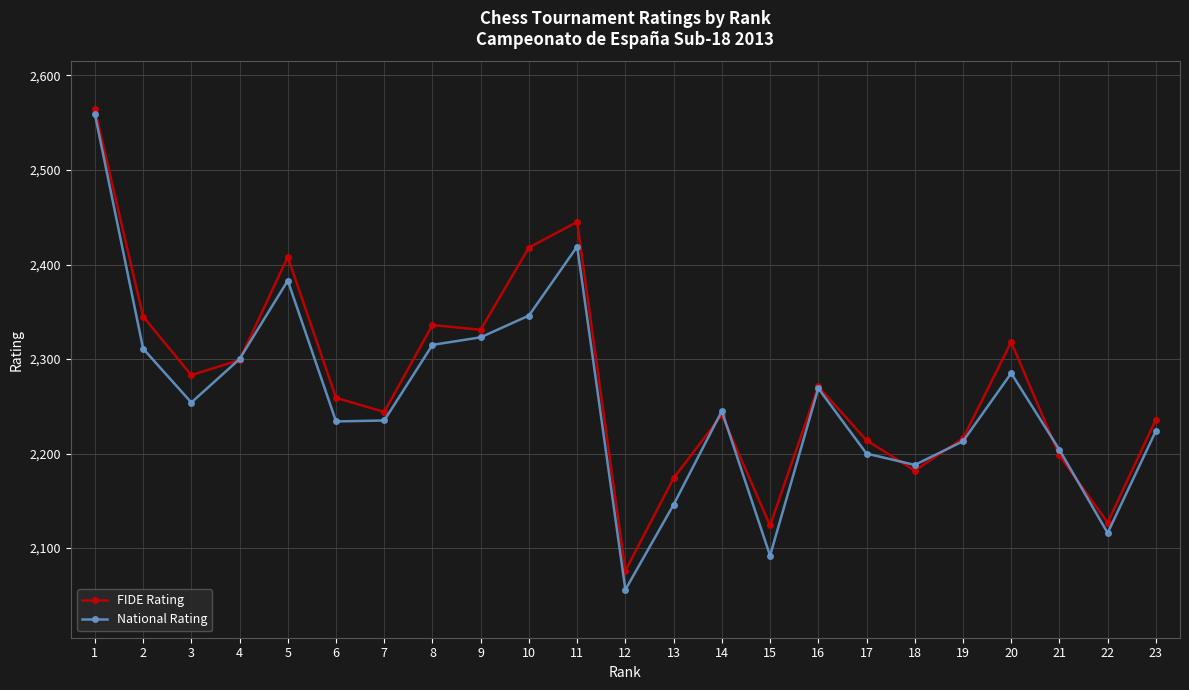

Which category has the lowest value in the National Rating series?

12